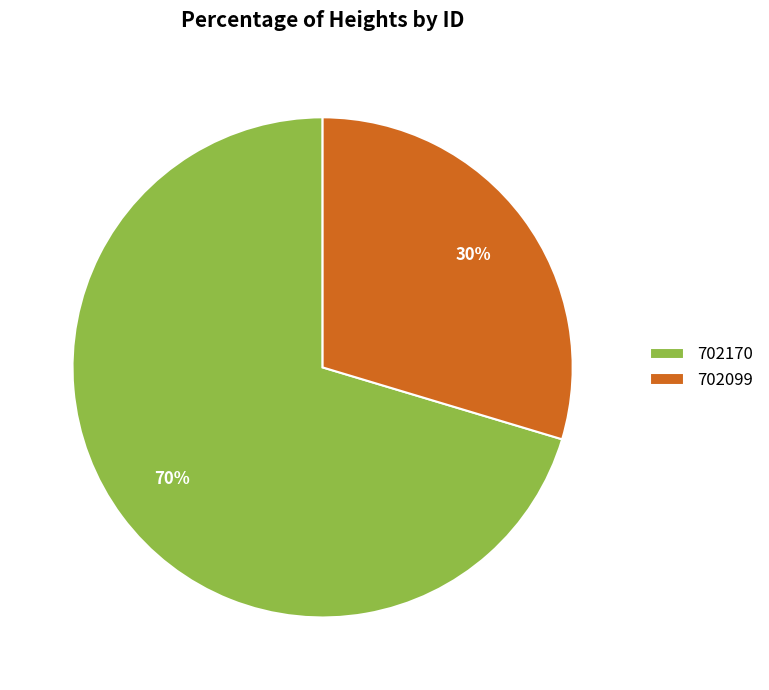

What is the ratio of the value at 702099 to the value at 702170?

0.4